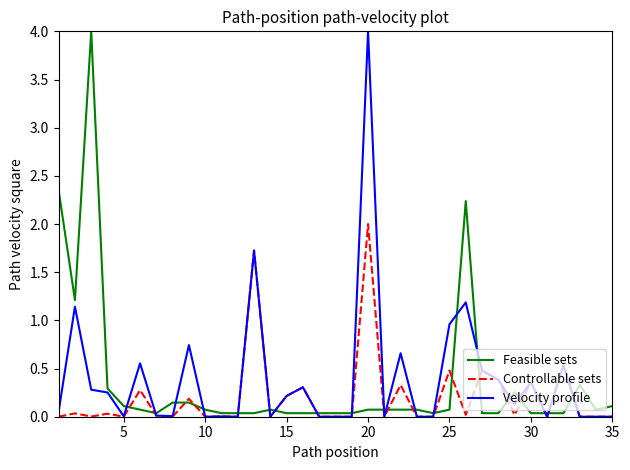

What is the greatest value displayed?

4.0